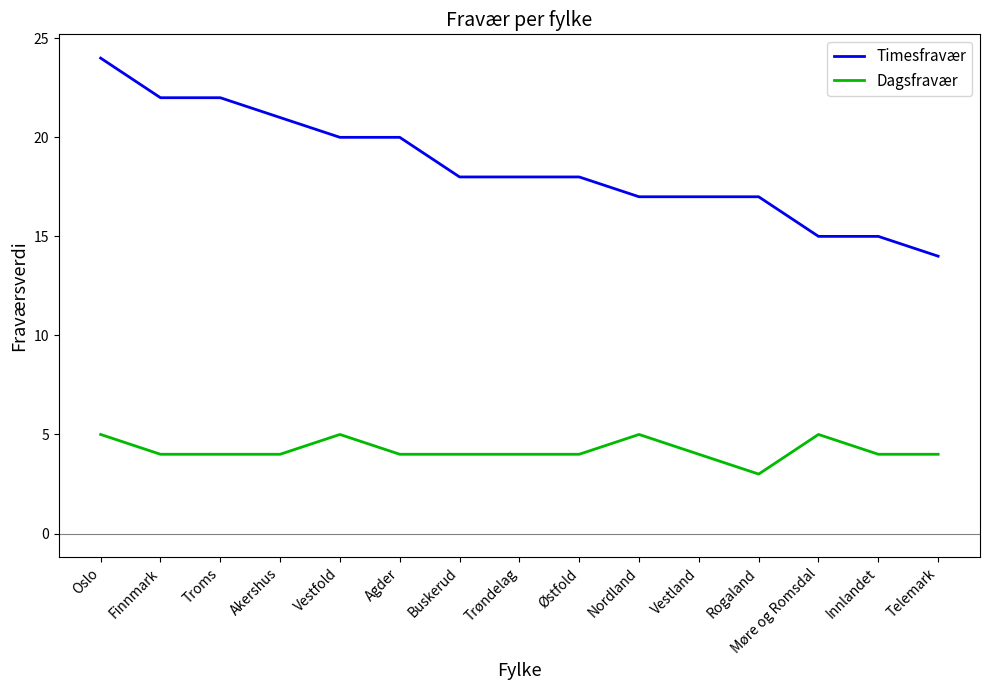

Rank the series at Akershus from highest to lowest value.

Timesfravær, Dagsfravær